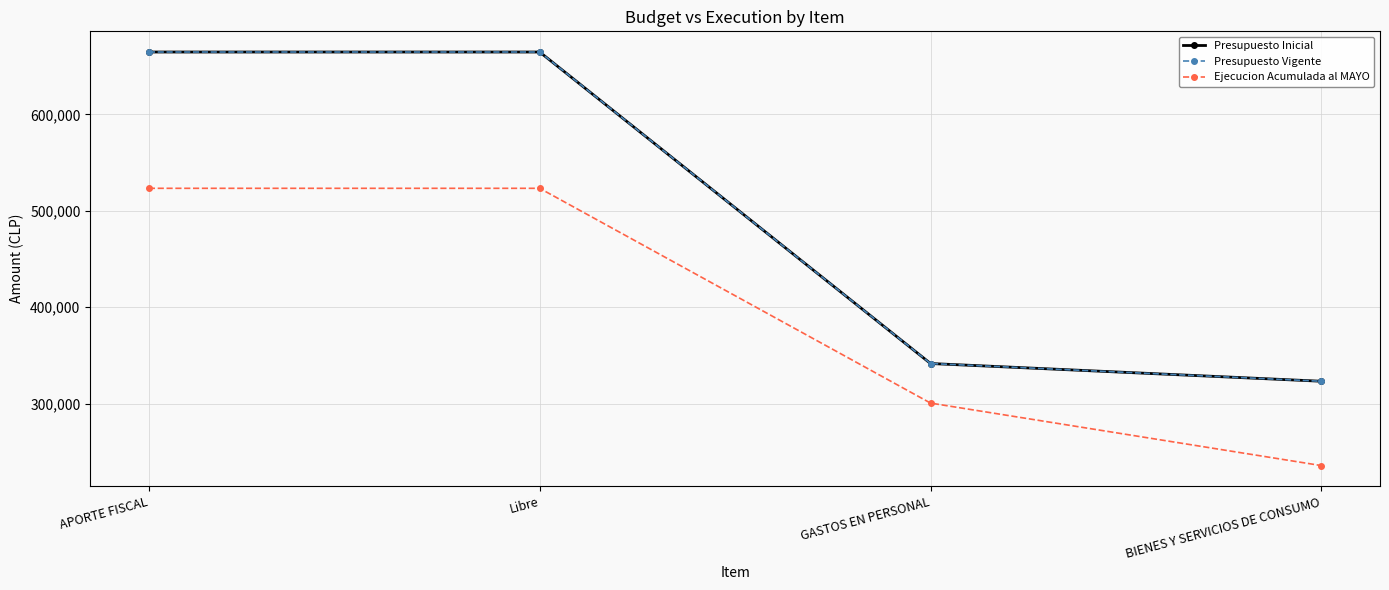

The value of Ejecucion Acumulada al MAYO at GASTOS EN PERSONAL is 394860. True or false?

False